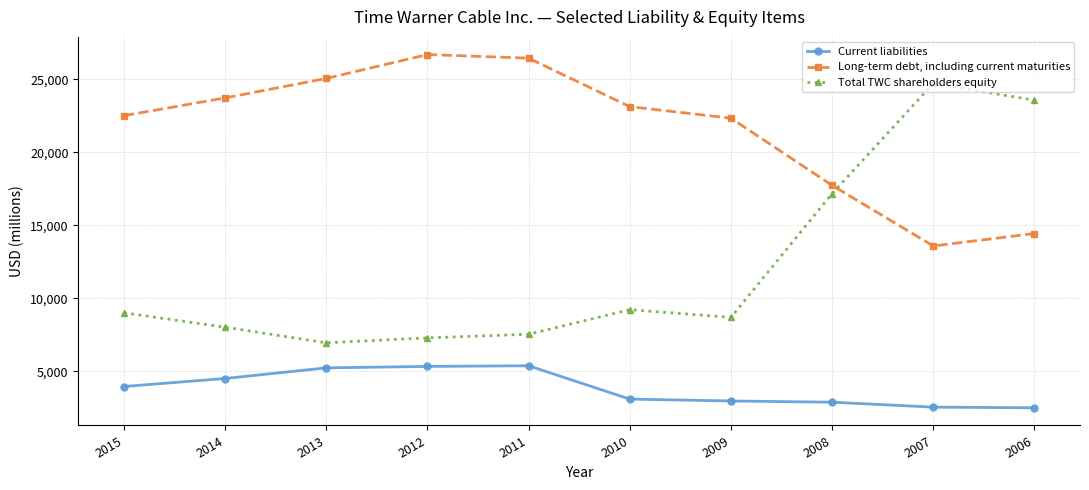

True or false: Total TWC shareholders equity and Current liabilities intersect in this chart.

False